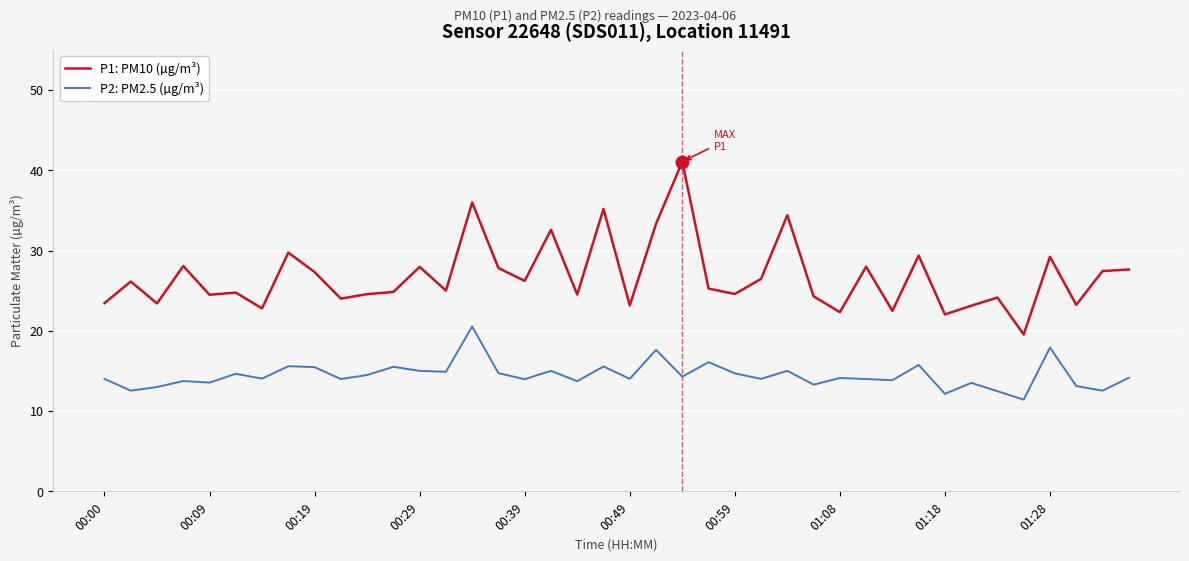

Rank the series by their maximum value, from lowest to highest.

P2: PM2.5 (µg/m³), P1: PM10 (µg/m³)